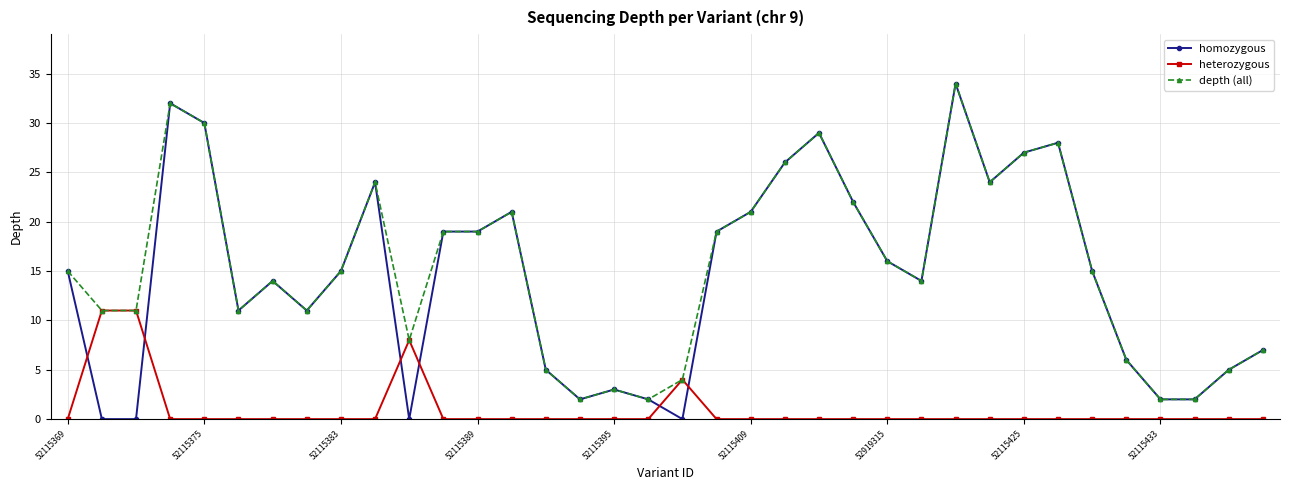

How many times do homozygous and heterozygous cross each other?

6